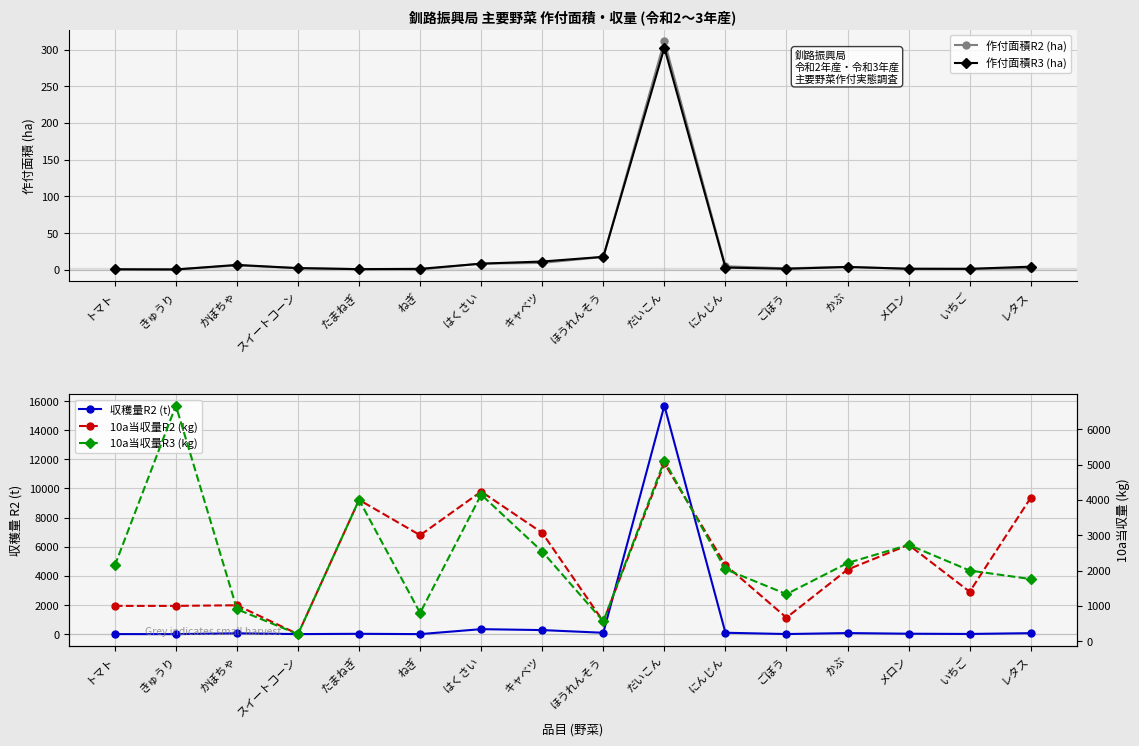

What is the minimum value for 作付面積R3 (ha)?

0.1